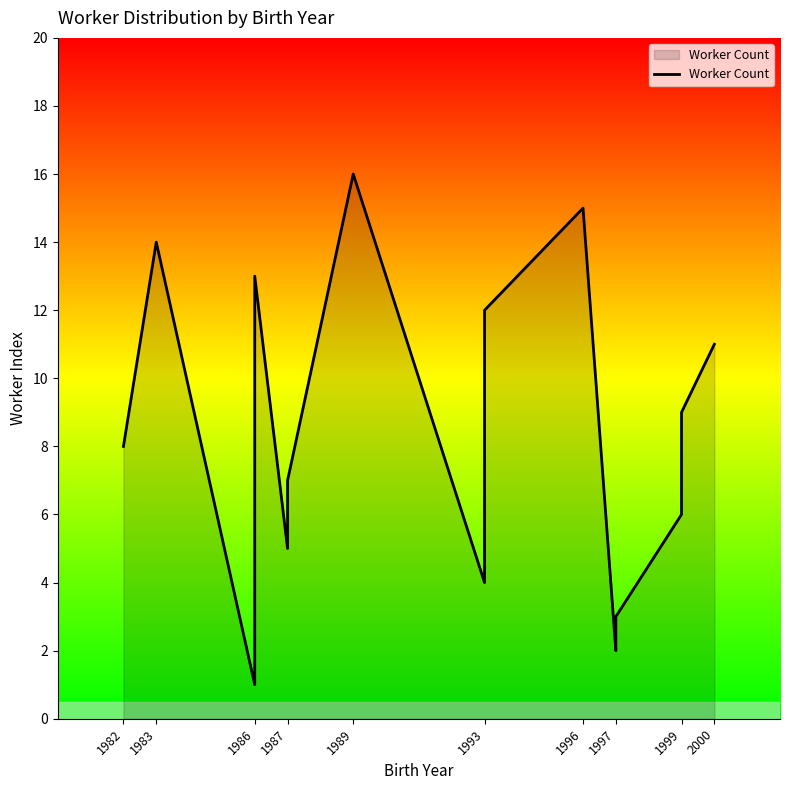

What is the value of the 4th point from the left?

1